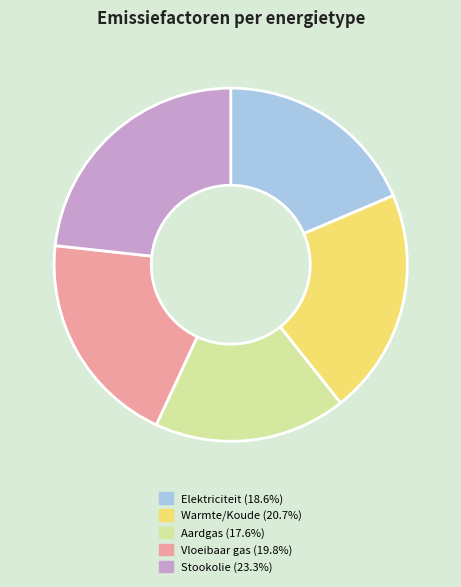

Does any single category account for the majority?

No